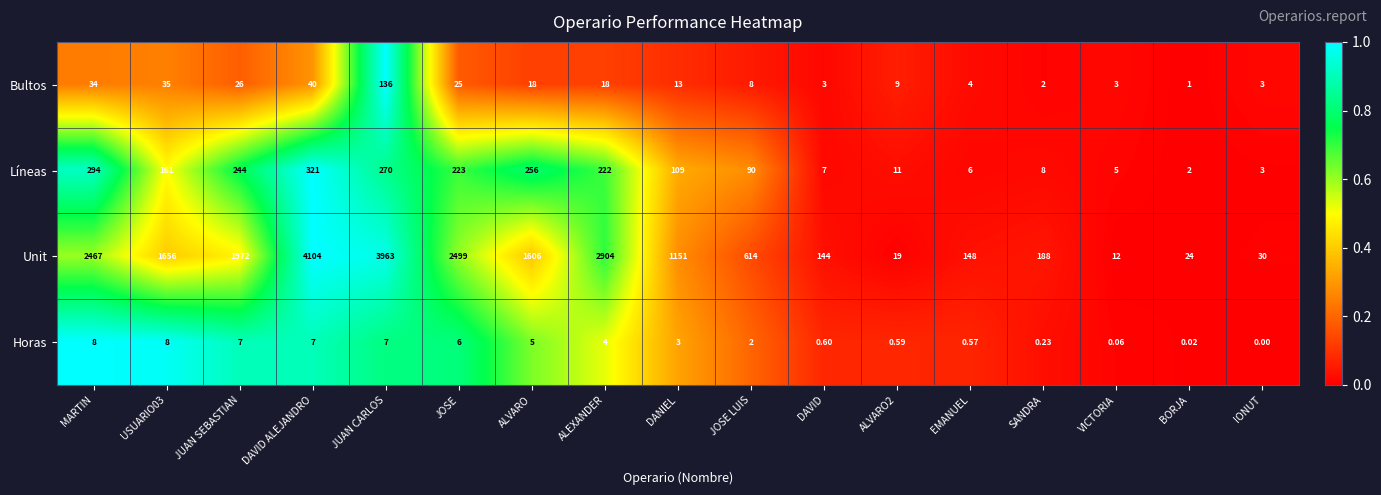

What is the total value across all series at JOSE?

2753.0